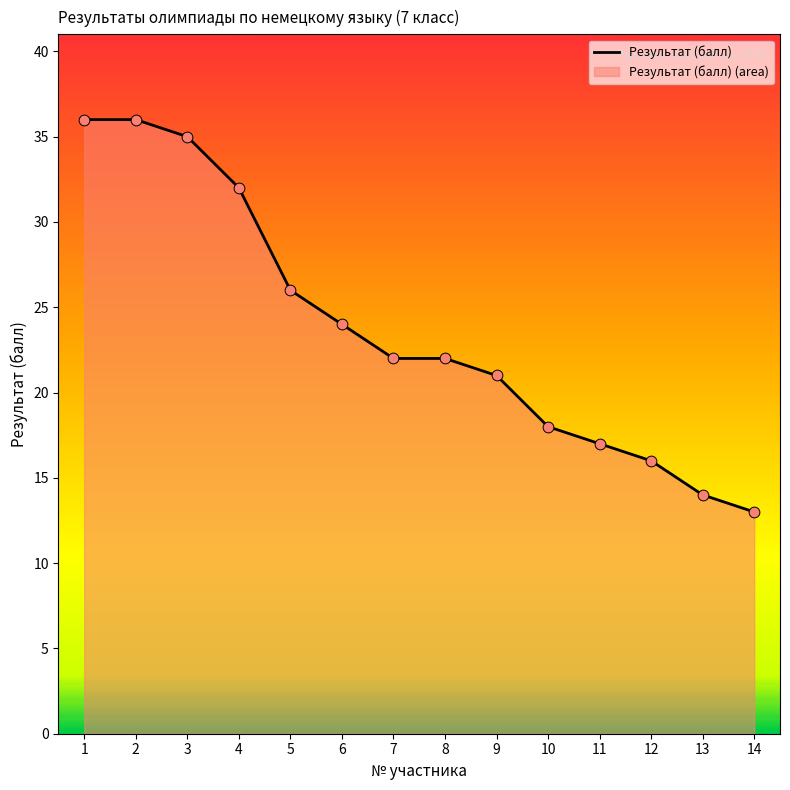

Between 4 and 5, which is larger?

4